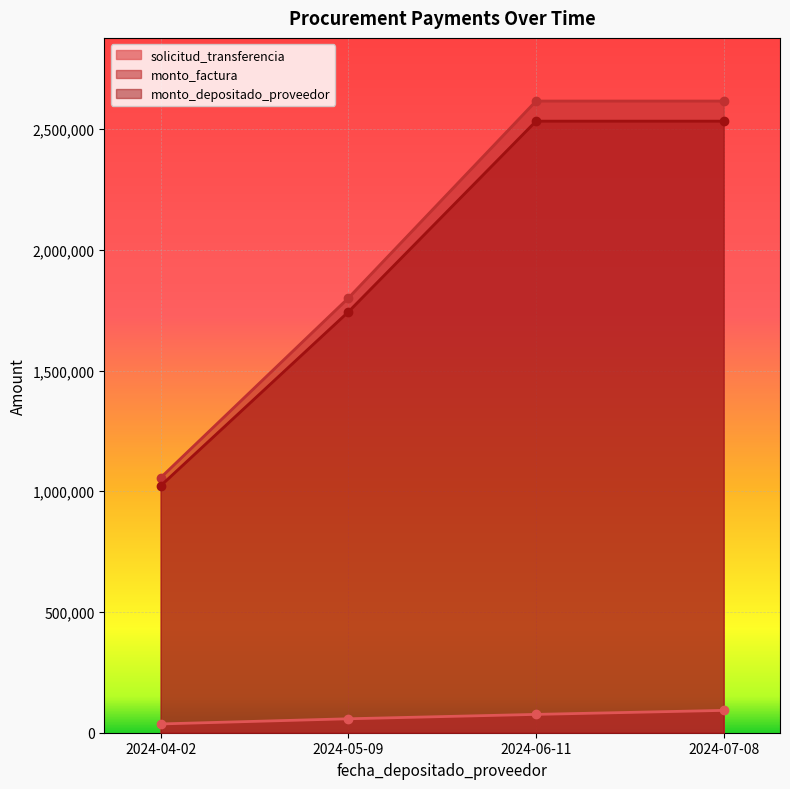

Reading left to right, transcribe all the data shown in this chart.

solicitud_transferencia: 2024-04-02=36377	2024-05-09=57757	2024-06-11=75925	2024-07-08=92503
monto_factura: 2024-04-02=1056000	2024-05-09=1800000	2024-06-11=2616000	2024-07-08=2616000
monto_depositado_proveedor: 2024-04-02=1022400	2024-05-09=1742728	2024-06-11=2532764	2024-07-08=2532764